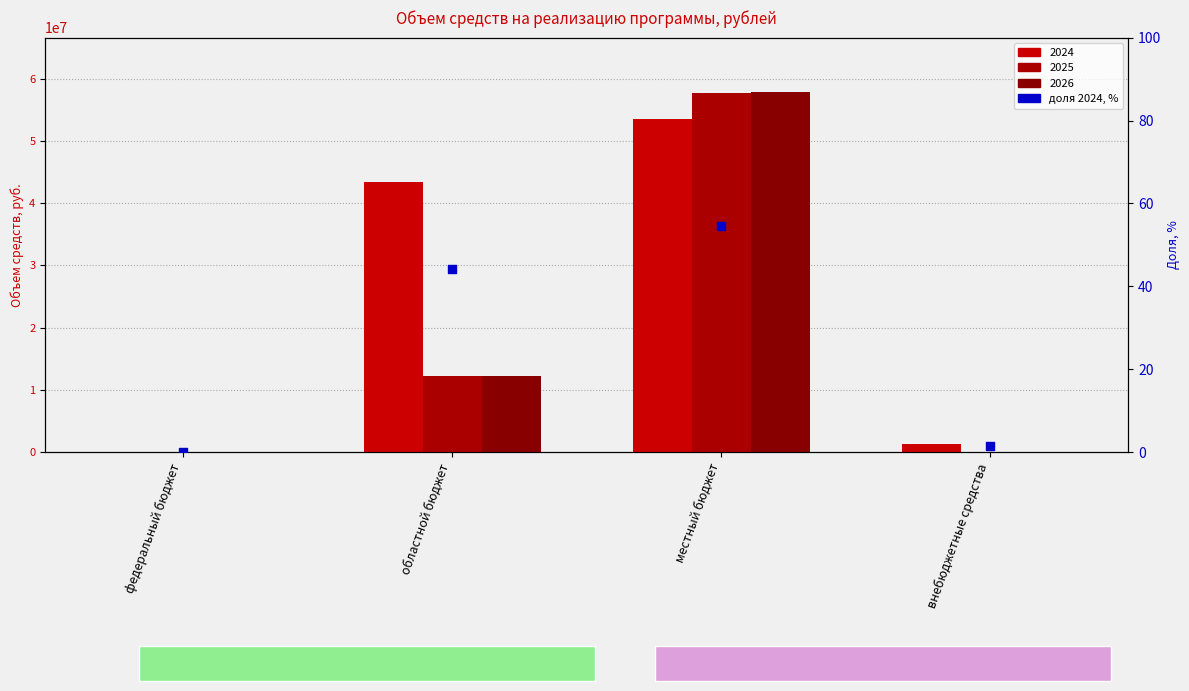

Which has a higher value, областной бюджет or местный бюджет?

местный бюджет